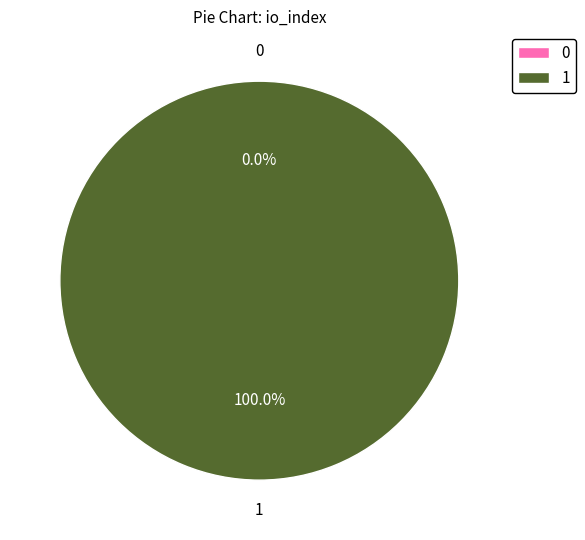

Does 0 account for over 50% of the chart?

No